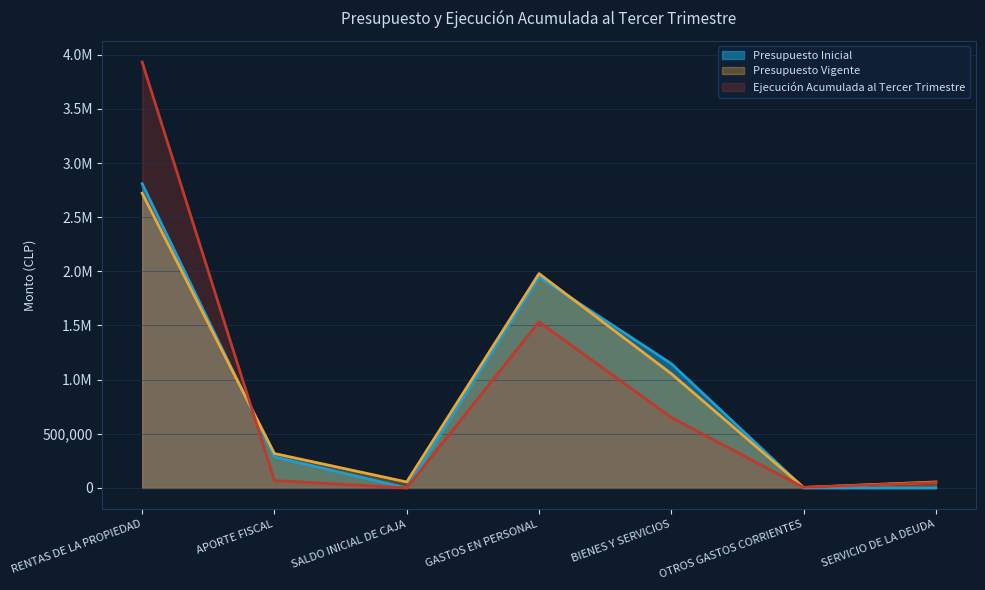

What are all the series names shown in the legend?

Presupuesto Inicial, Presupuesto Vigente, Ejecución Acumulada al Tercer Trimestre